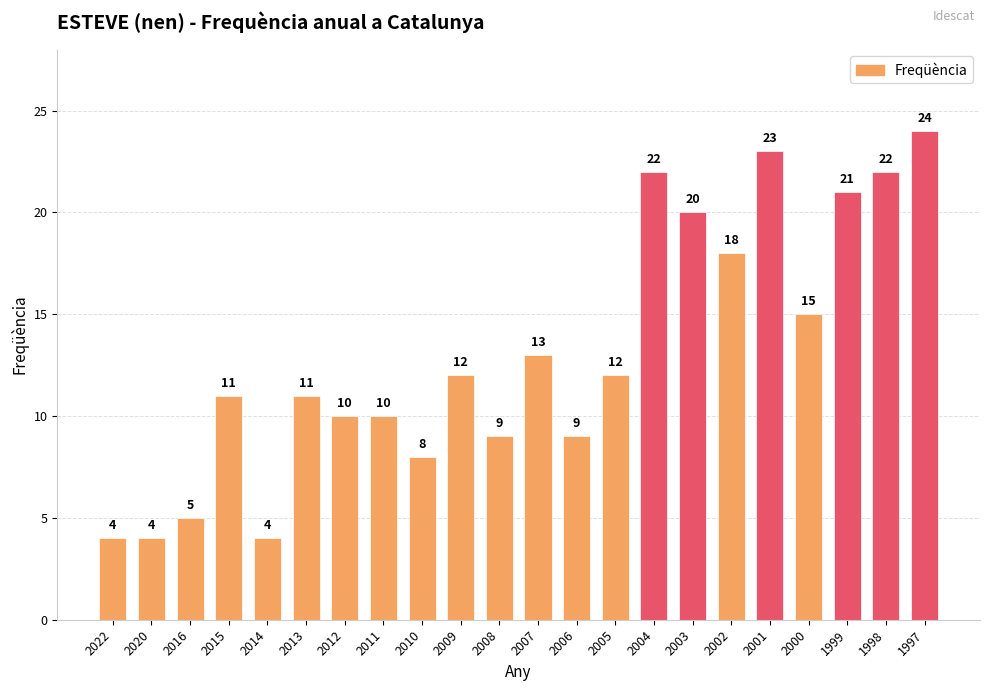

What is the smallest value displayed?

4